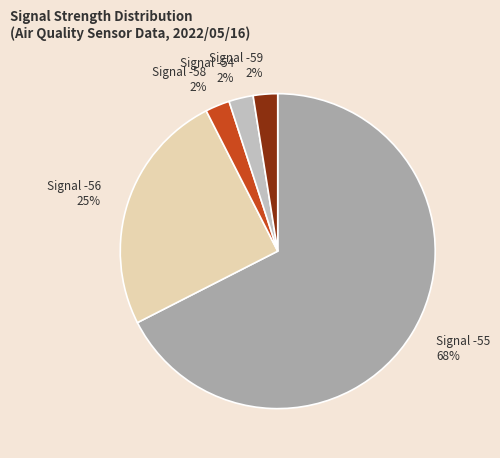

Which slice is the largest?

Signal -55